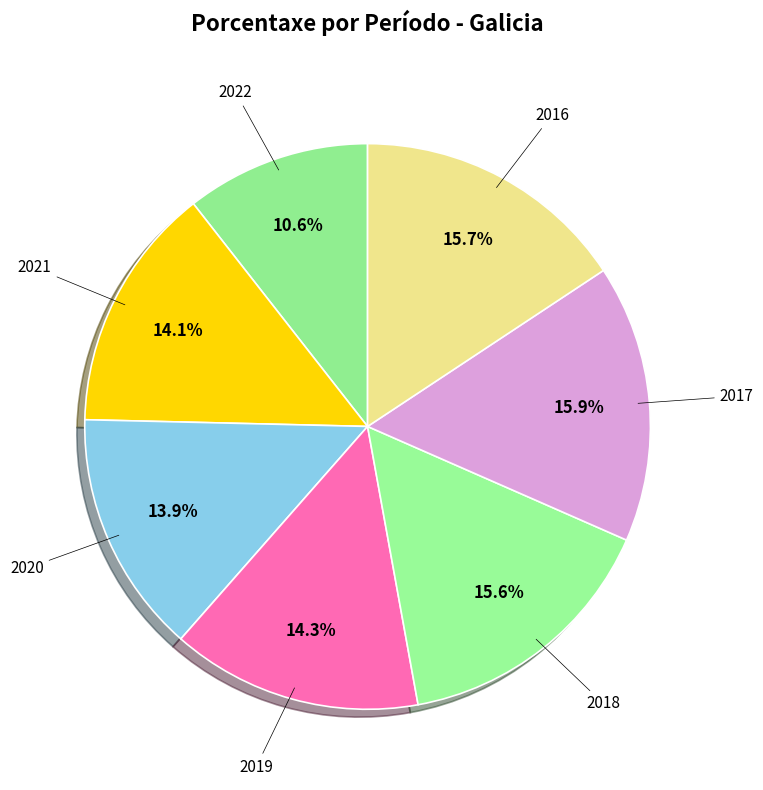

How many slices are in this pie chart?

7